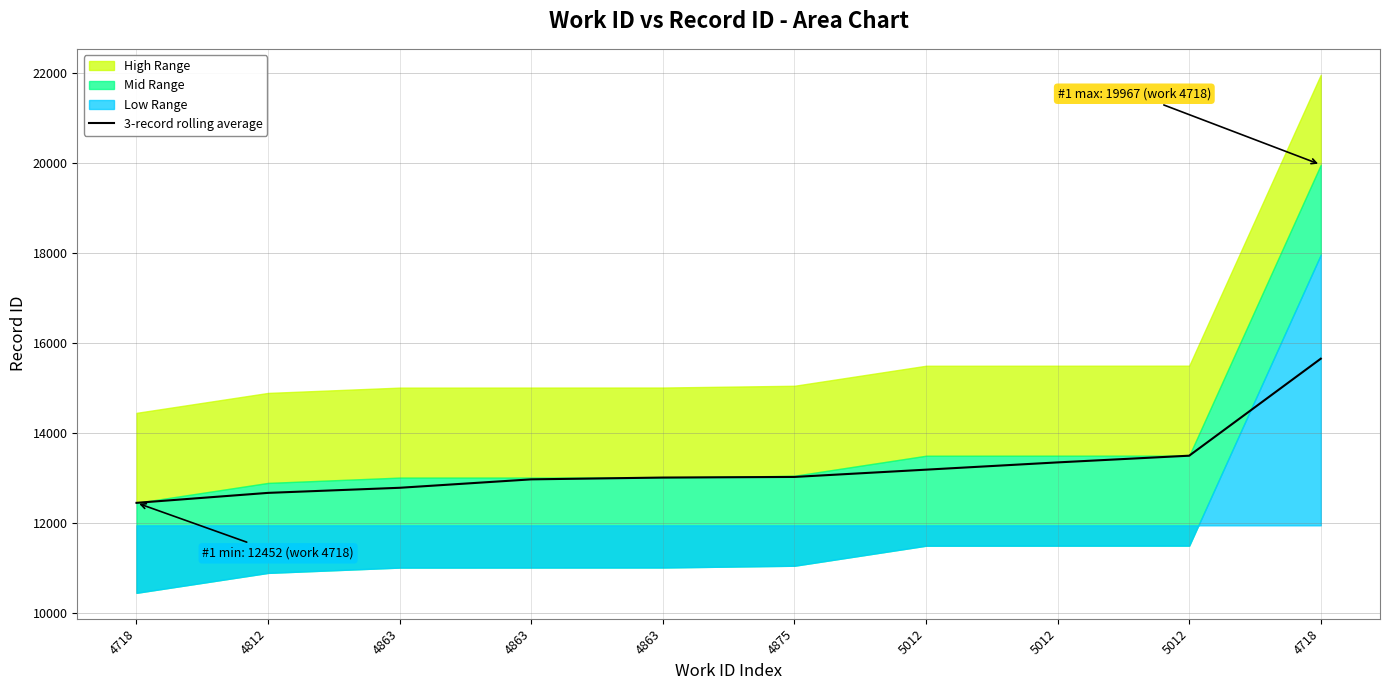

Reading left to right, extract all data points from this chart.

4718=12452.0	4812=12673.5	4863=12786.7	4863=12974.0	4863=13014.0	4875=13027.7	5012=13189.3	5012=13351.0	5012=13500.0	4718=15656.0